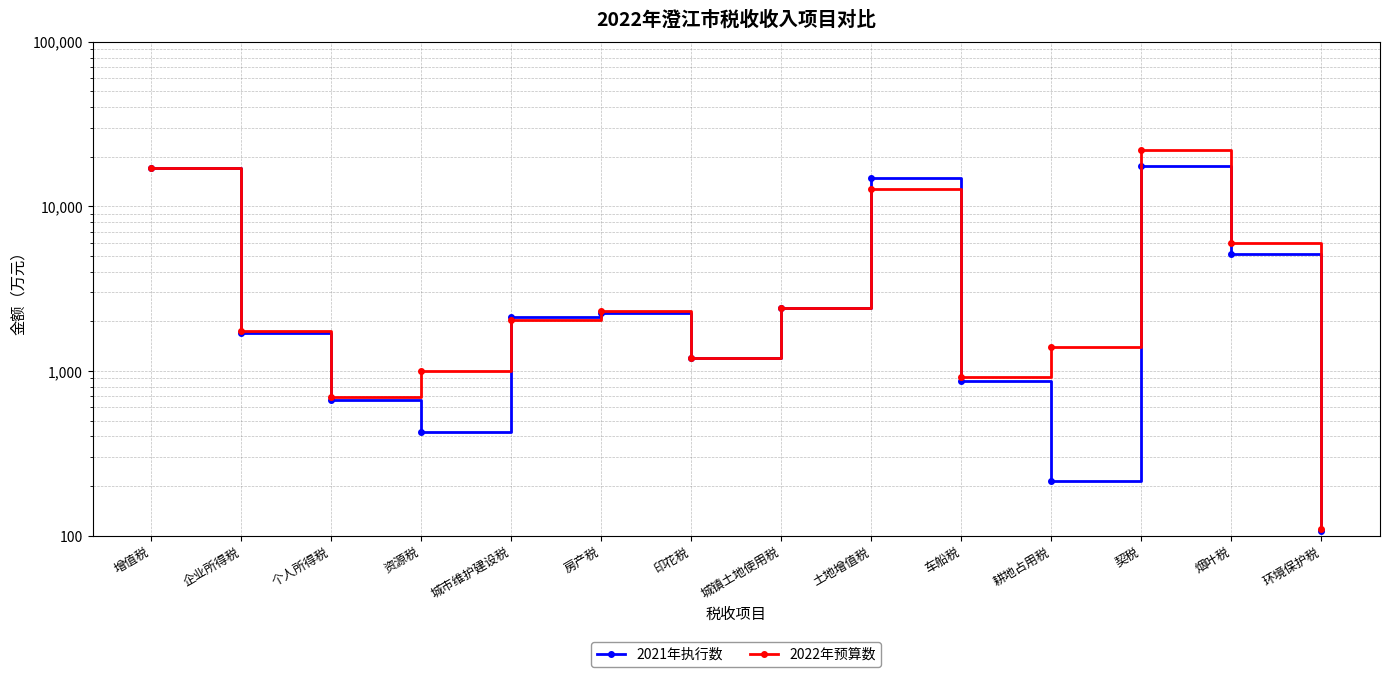

What is the highest value of the 2022年预算数 series?

22000